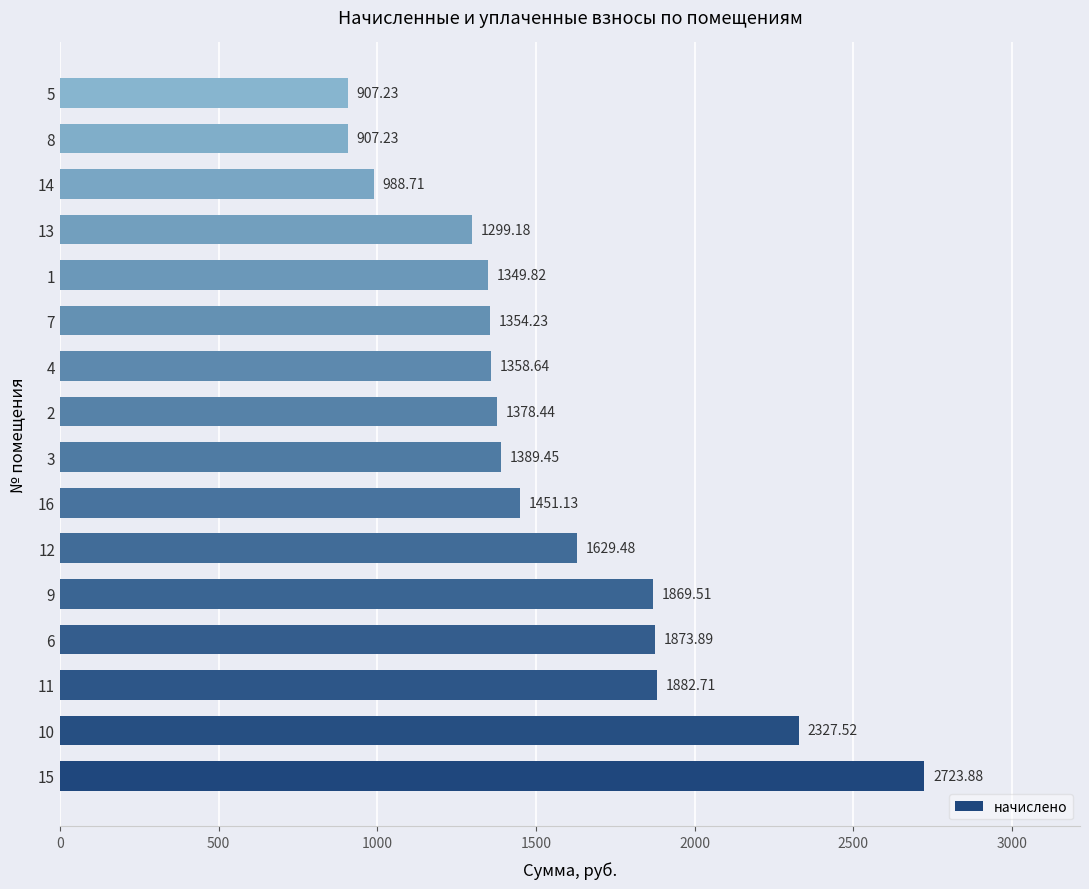

What is the smallest value displayed?

907.2